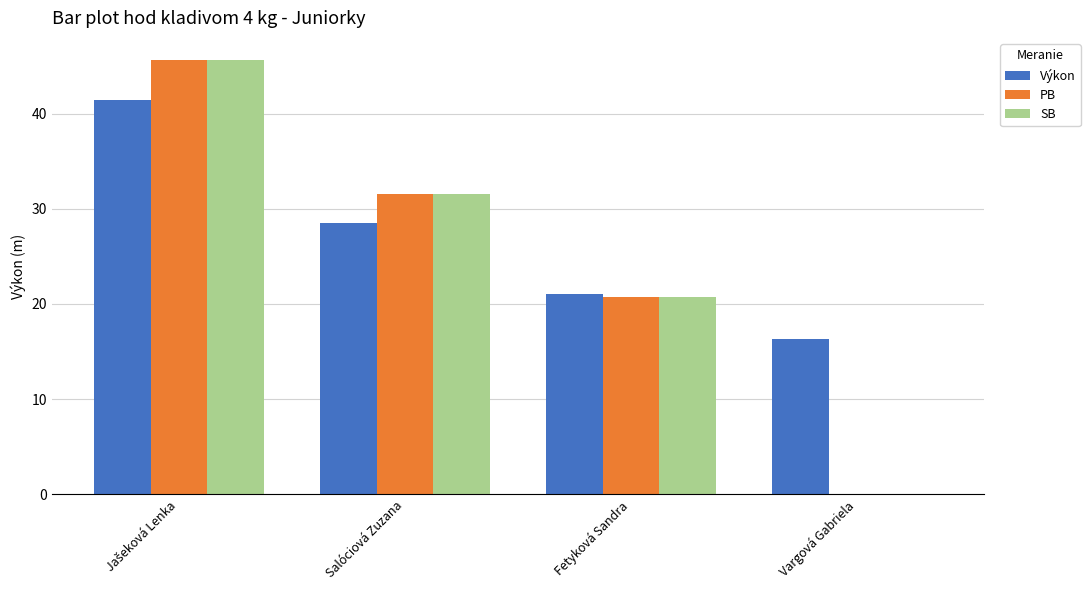

What value does the Výkon series have at Salóciová Zuzana?

28.6